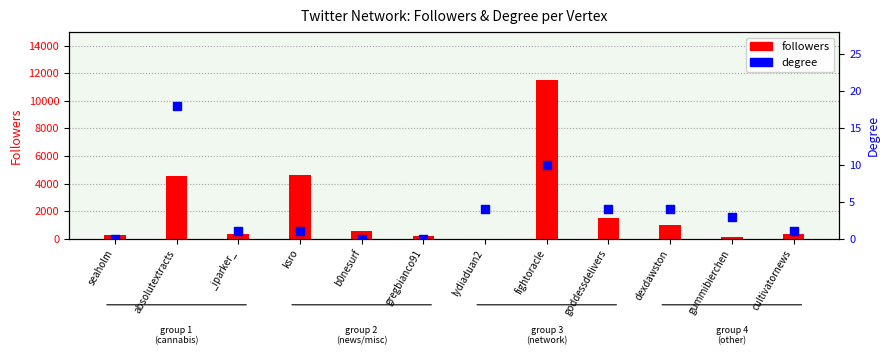

What is the total value across all series at lydiaduan2?

13